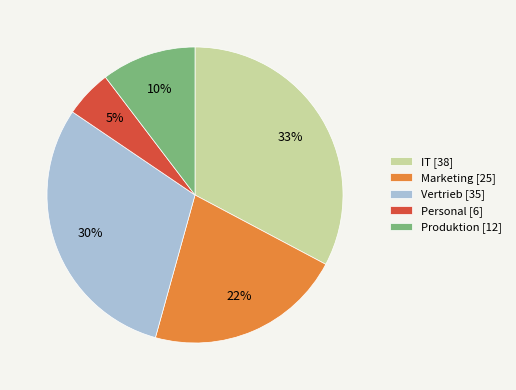

How many segments does this pie chart have?

5